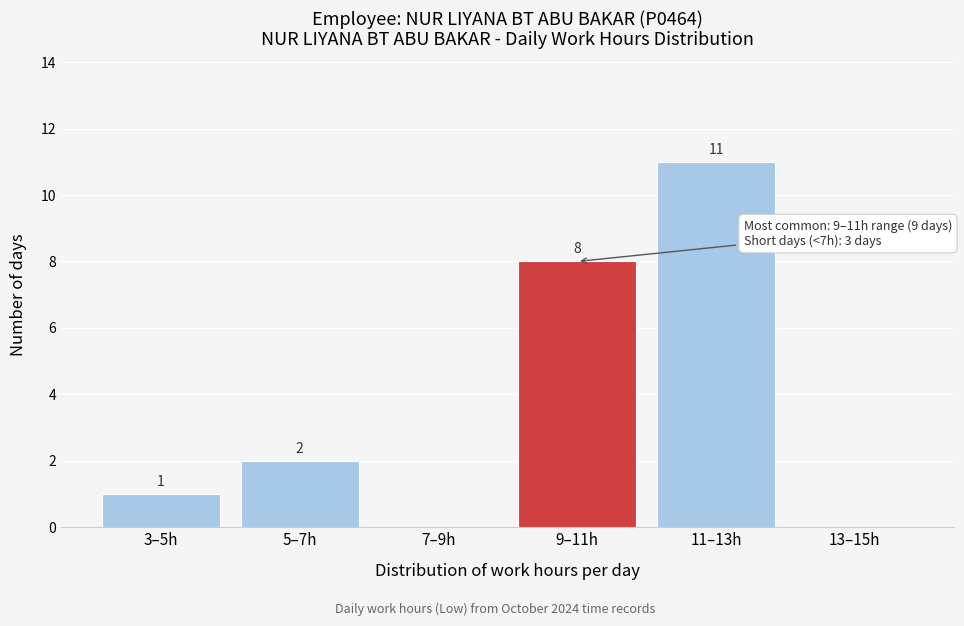

Reading right to left, transcribe all the data shown in this chart.

13–15h=0	11–13h=11	9–11h=8	7–9h=0	5–7h=2	3–5h=1